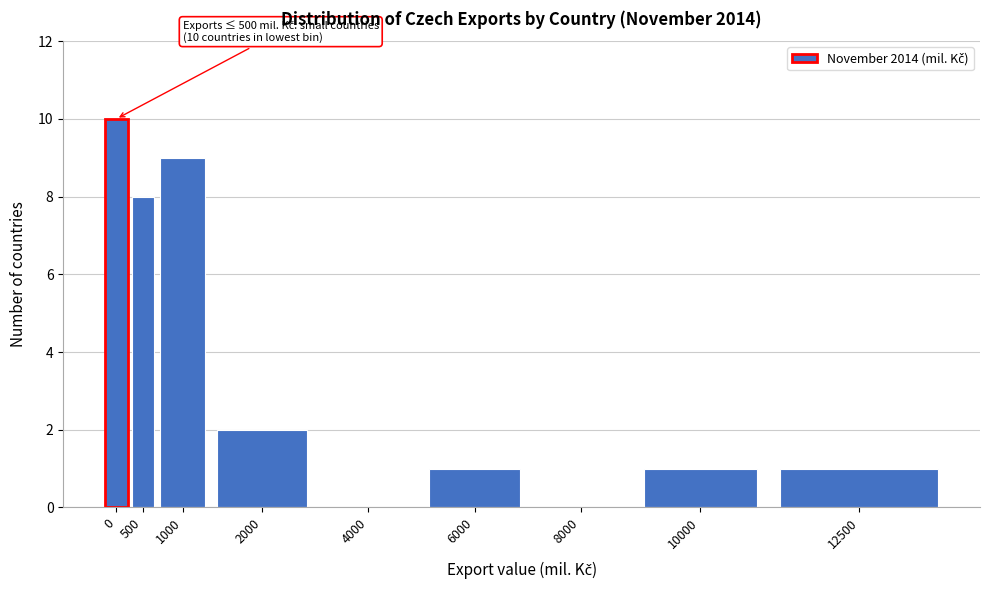

Reading left to right, list all the values displayed in this chart.

0=10	500=8	1000=9	2000=2	4000=0	6000=1	8000=0	10000=1	12500=1